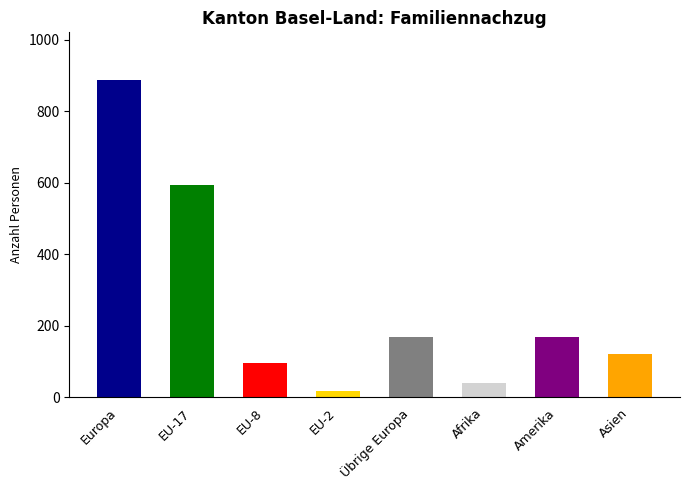

Reading left to right, transcribe all the data shown in this chart.

888	594	96	19	169	40	168	121